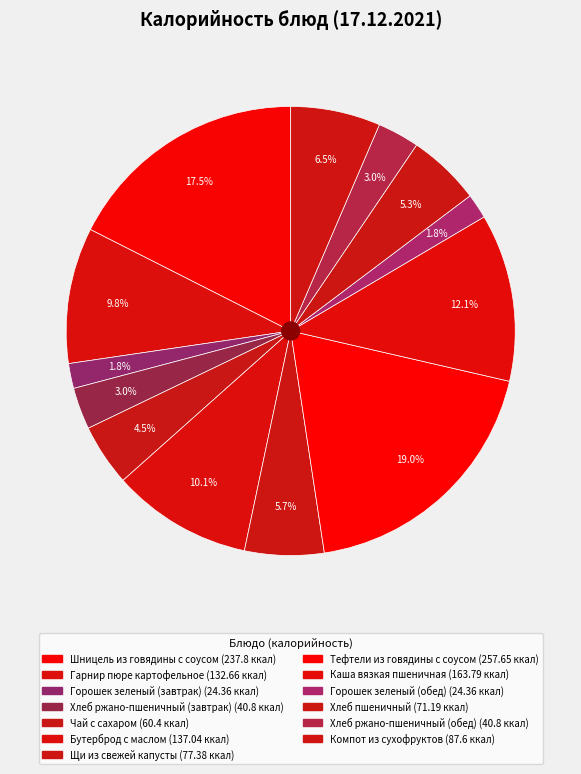

To the nearest percent, what is the average slice percentage?

8%